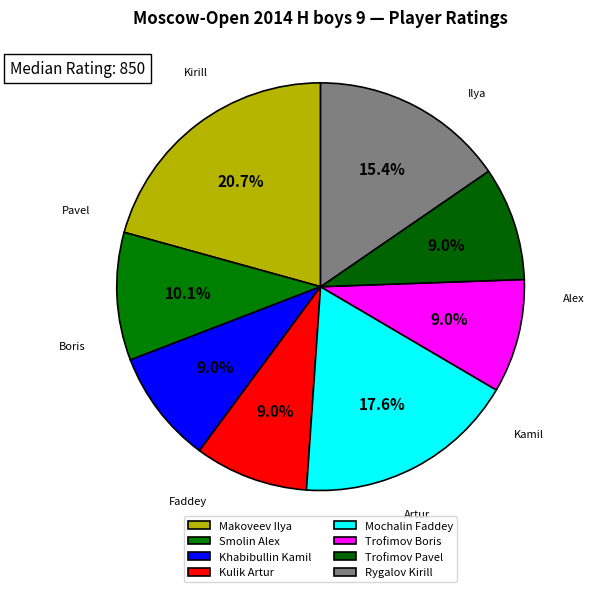

Does Trofimov Pavel account for over 50% of the chart?

No